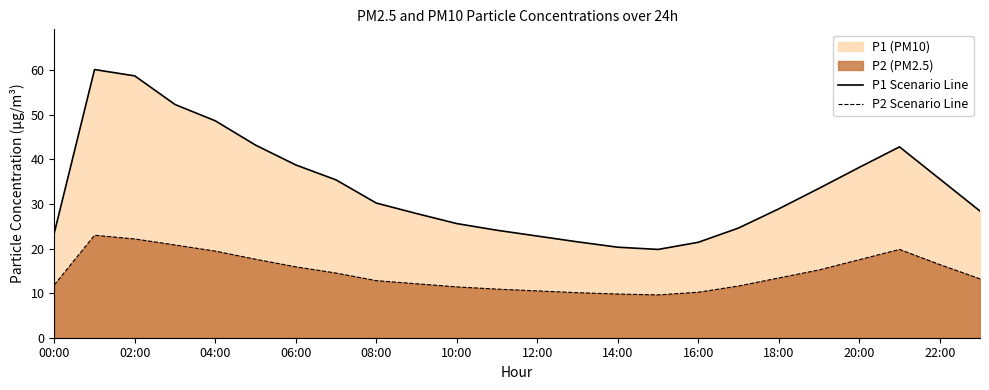

Does the chart display data point markers on the line(s)?

No